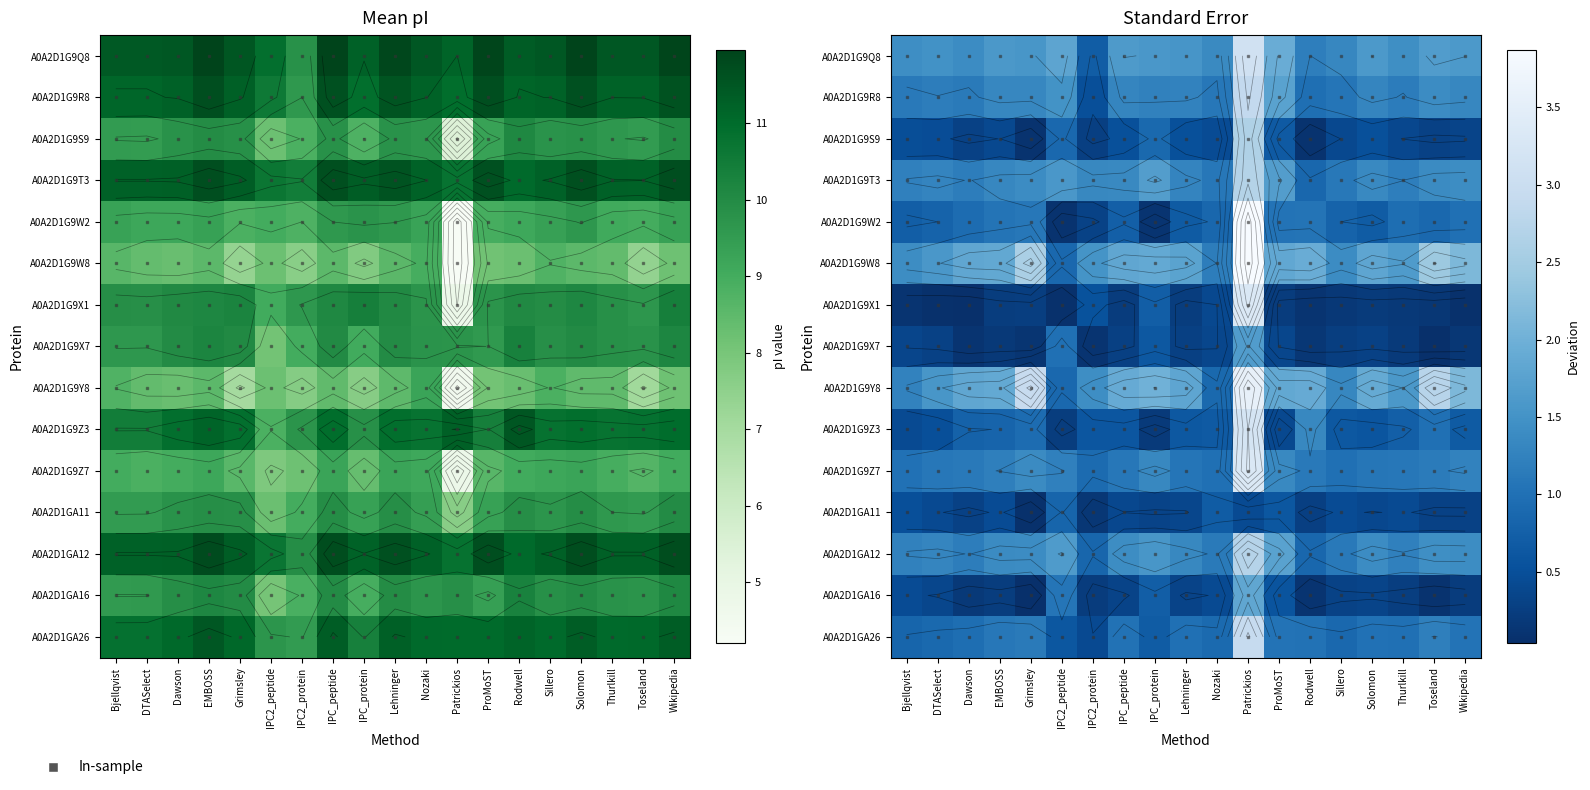

At how many categories does at least one series exceed 9?

19